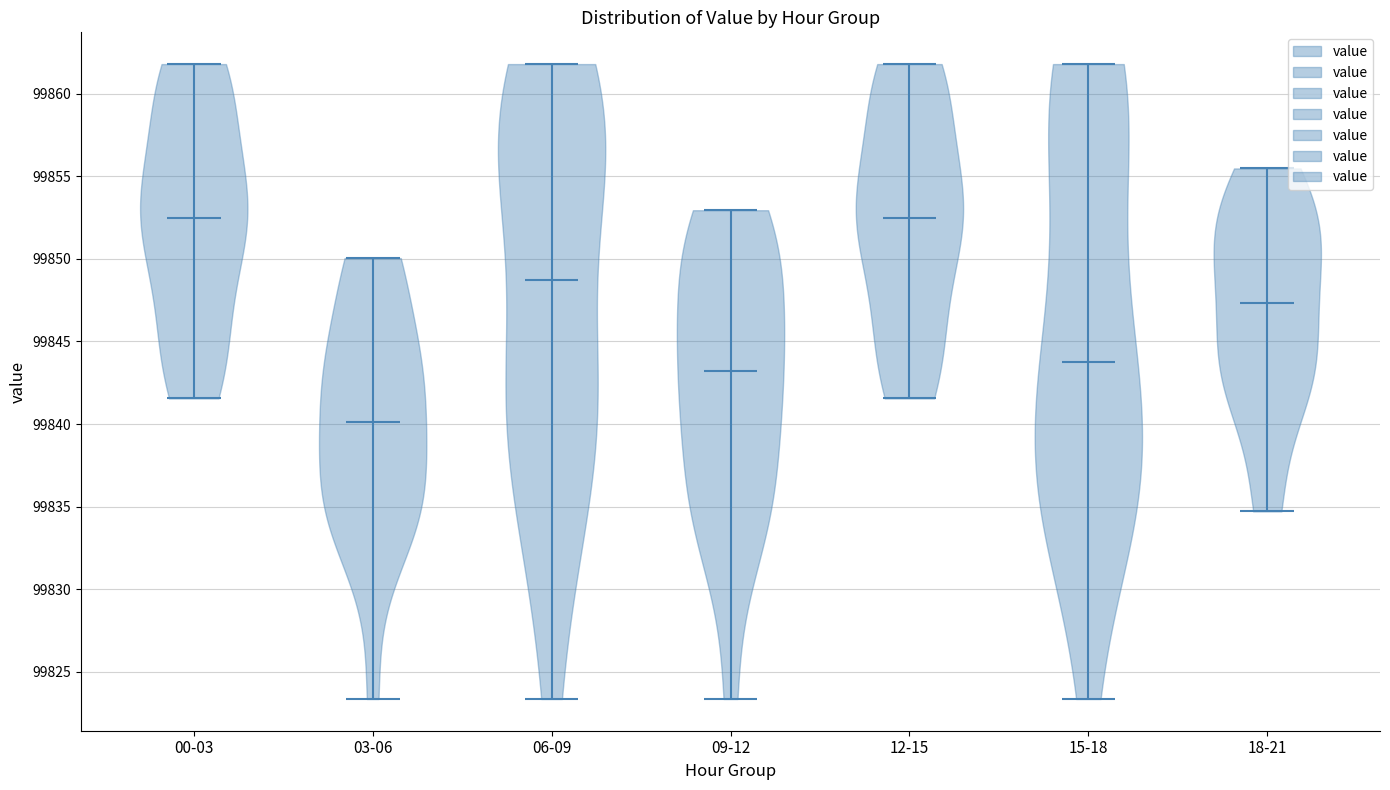

Reading left to right, read every violin against the y-axis: where its median line is, and the lowest and highest points it reaches. The values are not printed on the chart, so give them approximately, as read against the axis.

00-03: median line 99852.5, lowest point 99841.5, highest point 99862.0
03-06: median line 99840.0, lowest point 99823.5, highest point 99850.0
06-09: median line 99848.5, lowest point 99823.5, highest point 99862.0
09-12: median line 99843.0, lowest point 99823.5, highest point 99853.0
12-15: median line 99852.5, lowest point 99841.5, highest point 99862.0
15-18: median line 99844.0, lowest point 99823.5, highest point 99862.0
18-21: median line 99847.5, lowest point 99834.5, highest point 99855.5